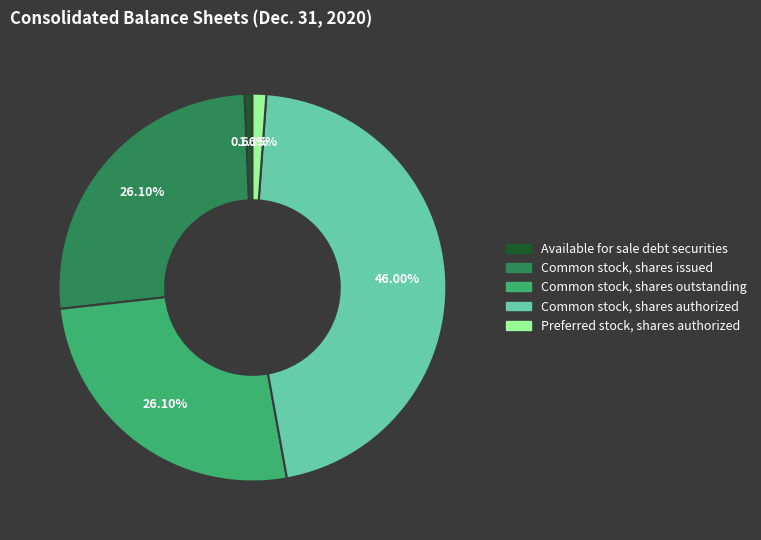

Is Available for sale debt securities the majority of the pie?

No